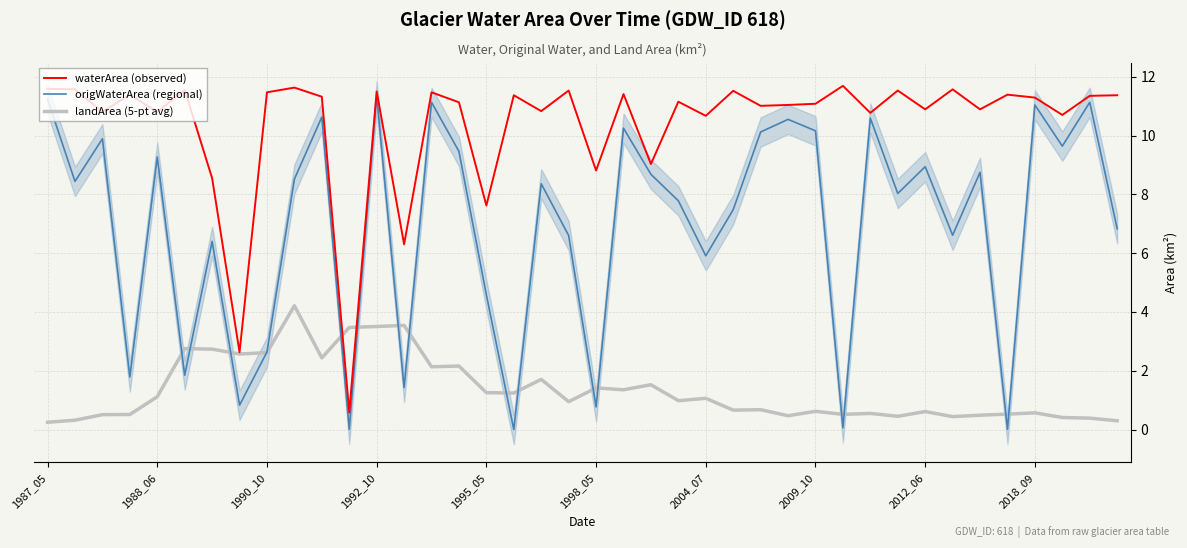

Rank the series by their average value, from lowest to highest.

landArea (5-pt avg), origWaterArea (regional), waterArea (observed)